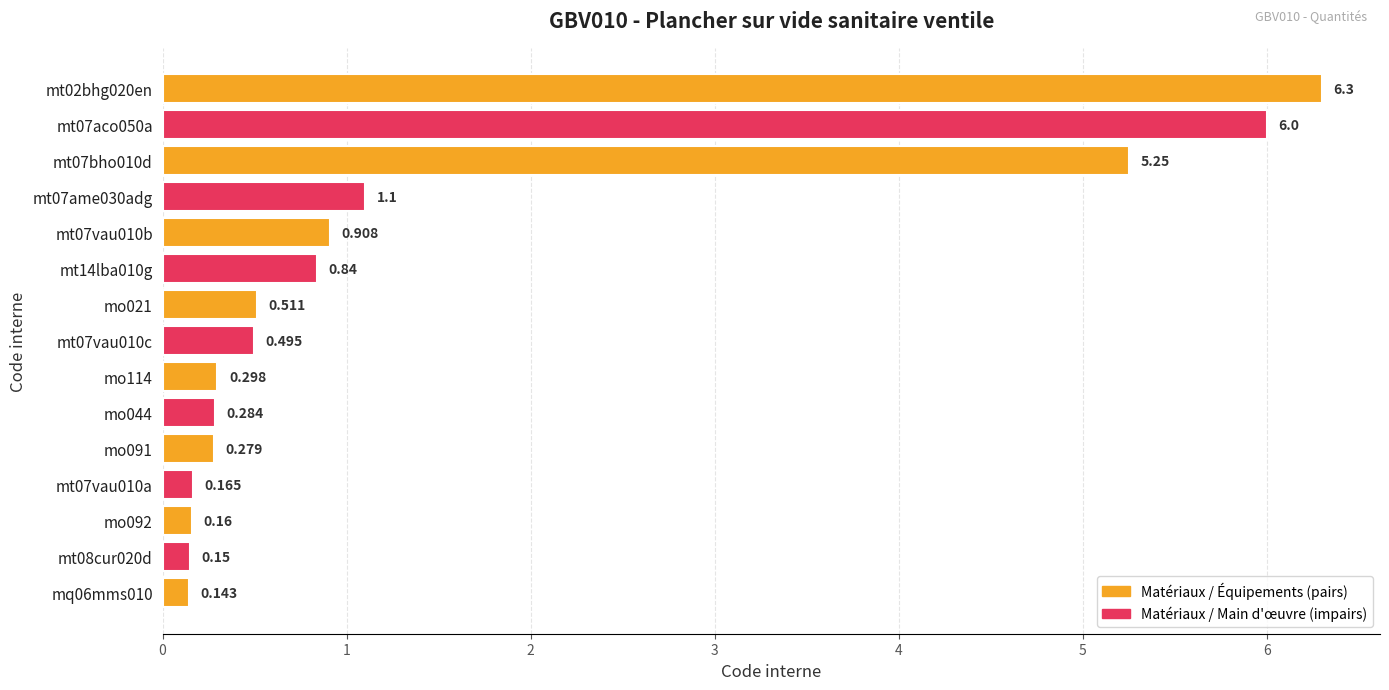

At which label is the value closest to 3?

mt07ame030adg